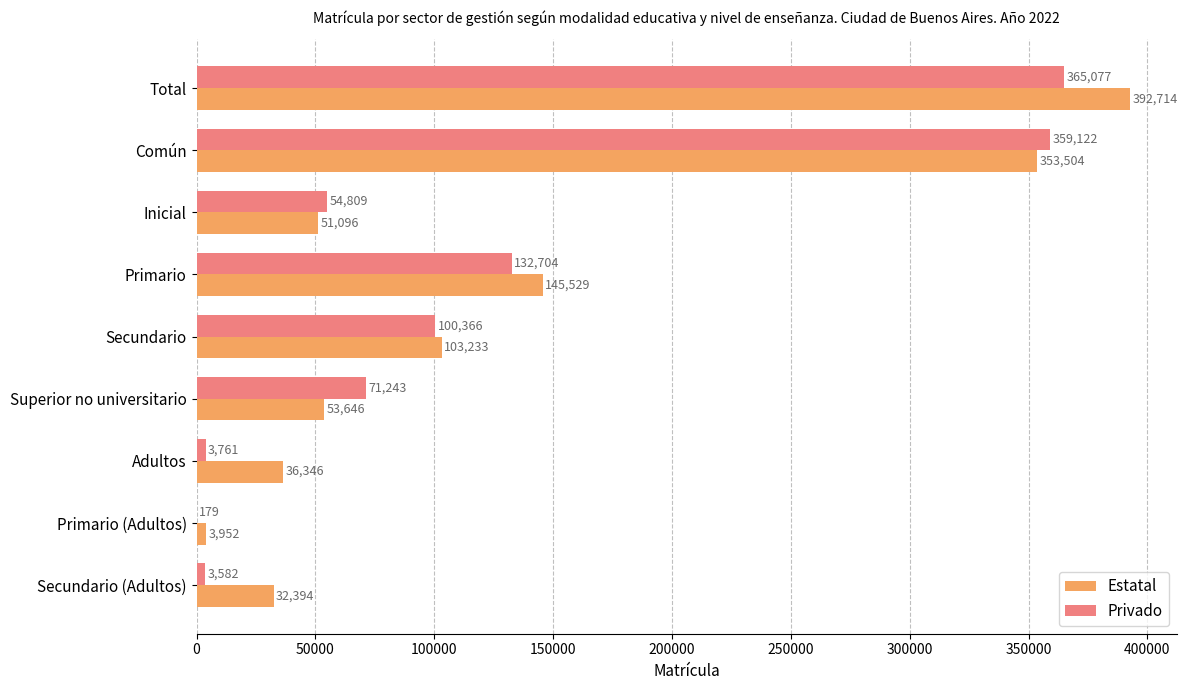

Count the number of data series in this chart.

2